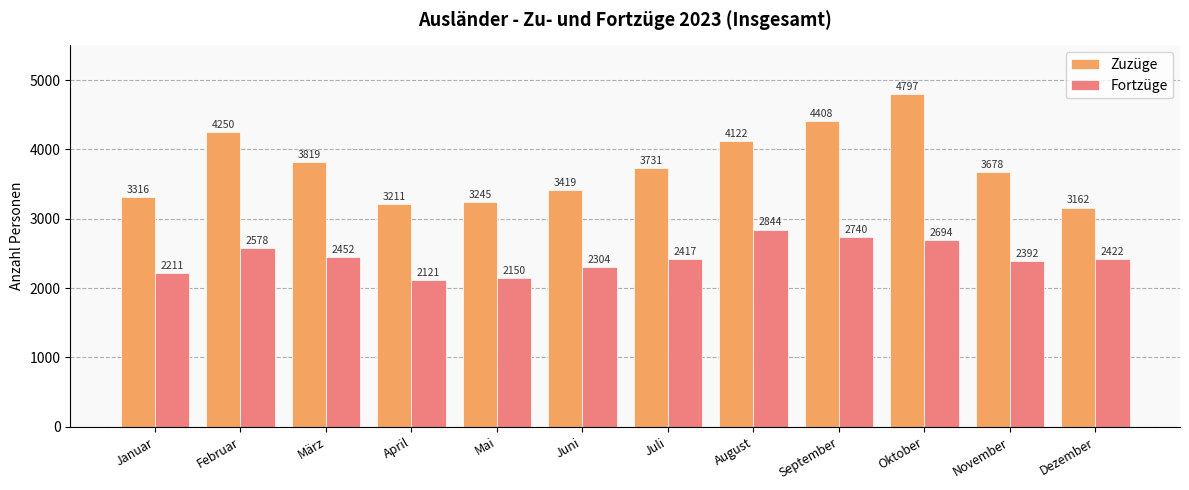

Reading left to right, transcribe all the data shown in this chart.

Zuzüge: Januar=3316	Februar=4250	März=3819	April=3211	Mai=3245	Juni=3419	Juli=3731	August=4122	September=4408	Oktober=4797	November=3678	Dezember=3162
Fortzüge: Januar=2211	Februar=2578	März=2452	April=2121	Mai=2150	Juni=2304	Juli=2417	August=2844	September=2740	Oktober=2694	November=2392	Dezember=2422